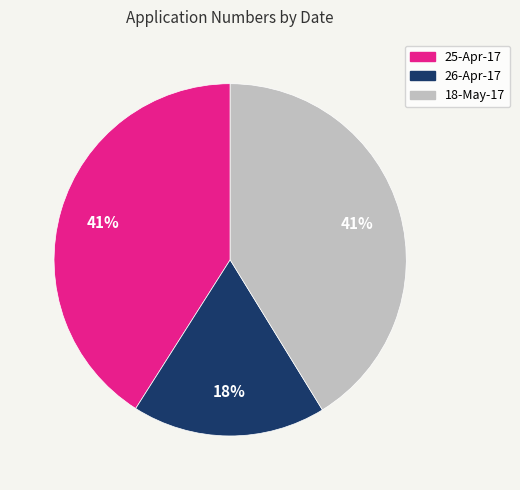

Between 26-Apr-17 and 18-May-17, which is larger?

18-May-17